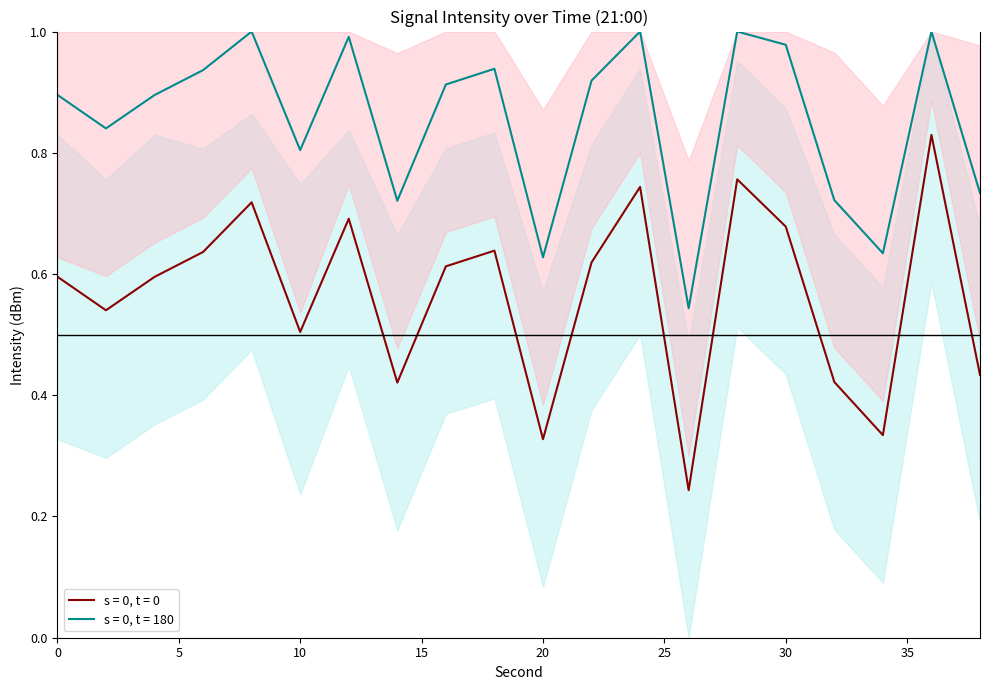

Is it true that intensity(dBm) equals 0.7 at 14?

False